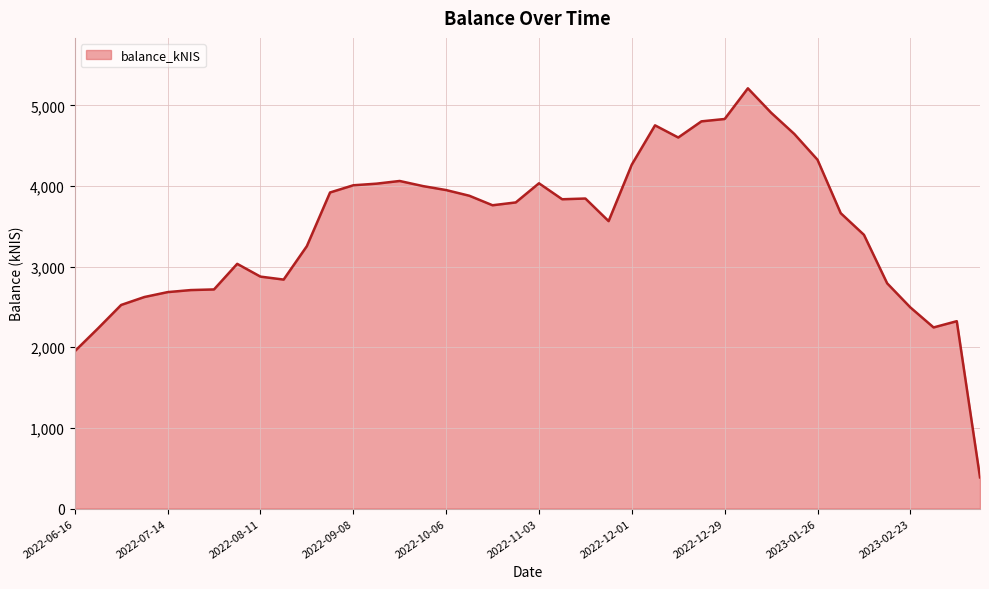

What is the smallest value displayed?

386.7